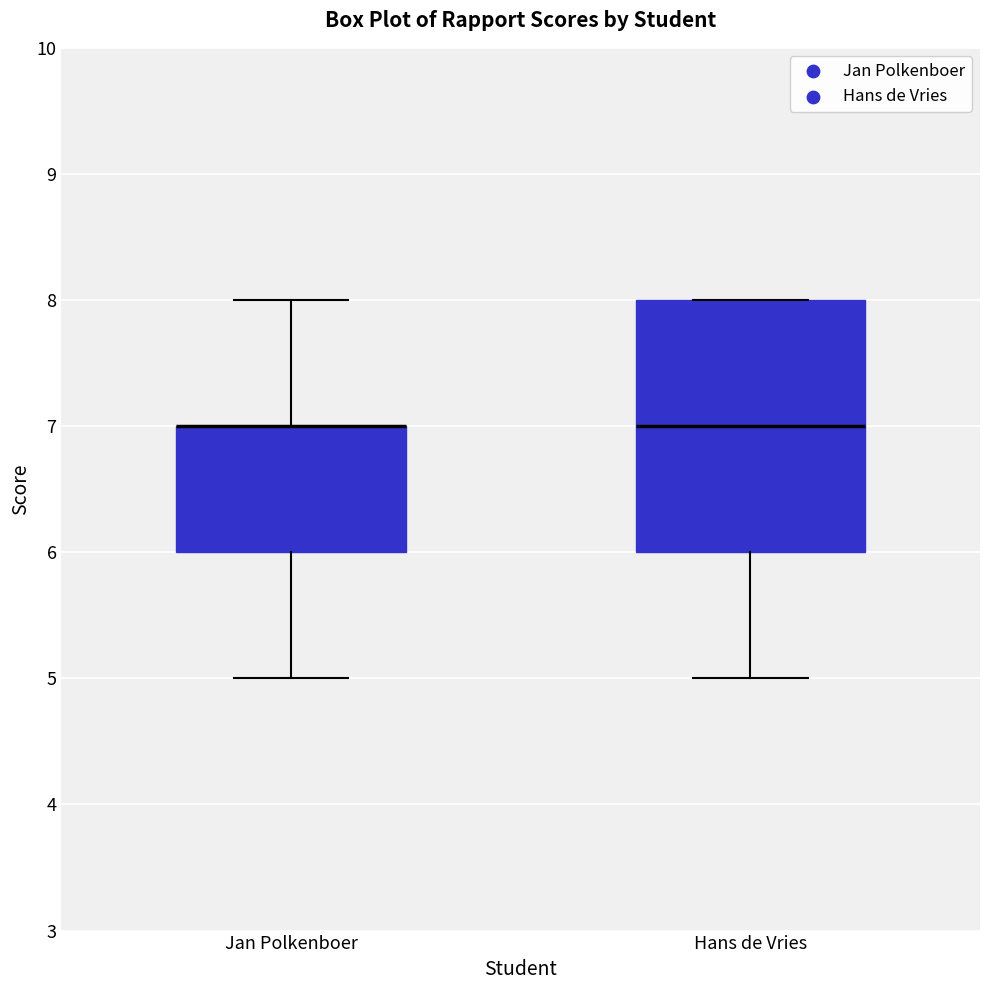

Where does the lower whisker of the box for Hans de Vries end on the y-axis? The values are not printed on the chart, so give them approximately, as read against the axis.

5